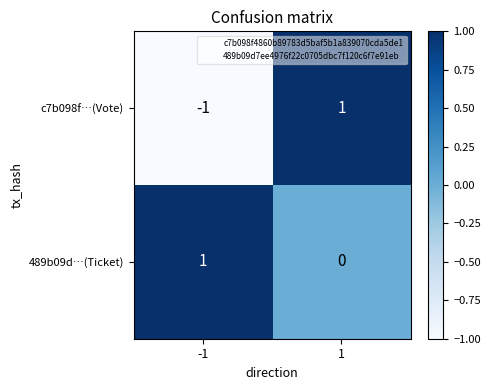

What is the difference between the highest and lowest values at -1?

2